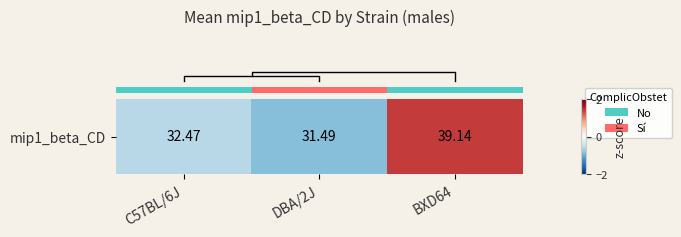

List the labels in order of value, largest first.

BXD64, C57BL/6J, DBA/2J